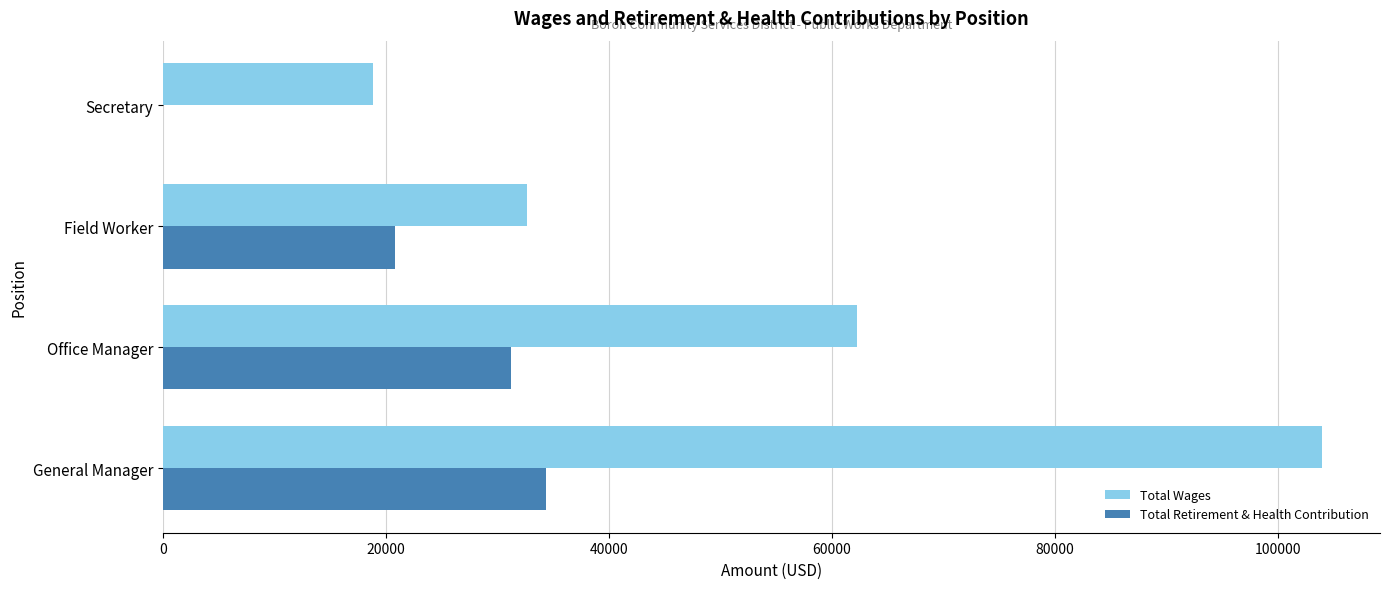

Which series changed the most between Field Worker and Secretary?

Total Retirement & Health Contribution